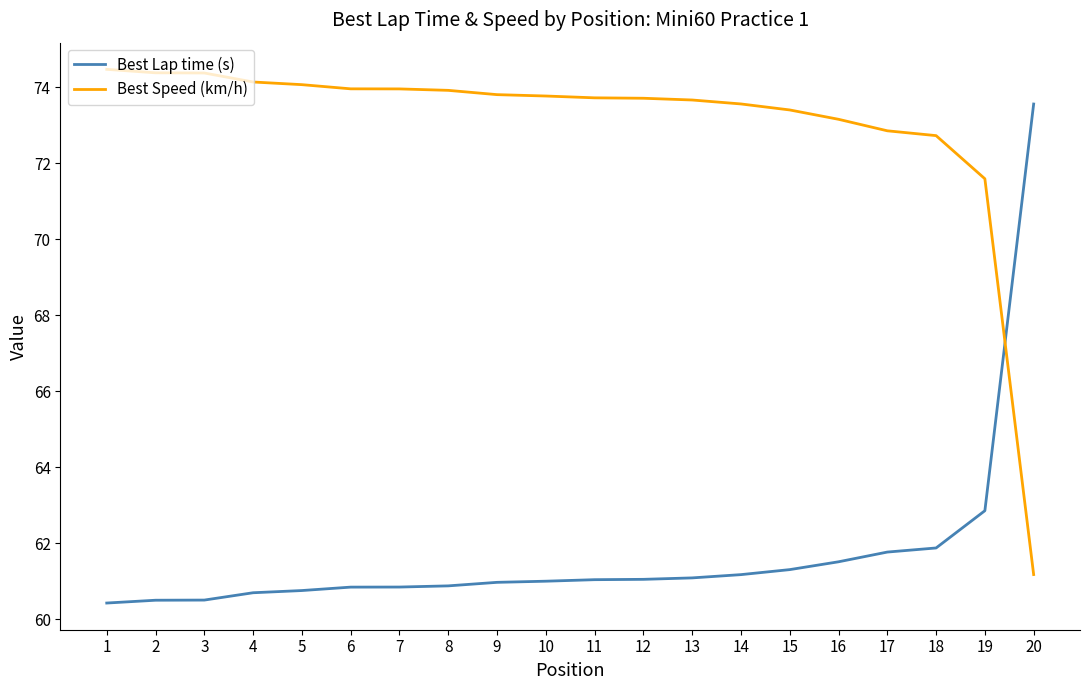

Rank the series by their maximum value, from highest to lowest.

Best Speed (km/h), Best Lap time (s)